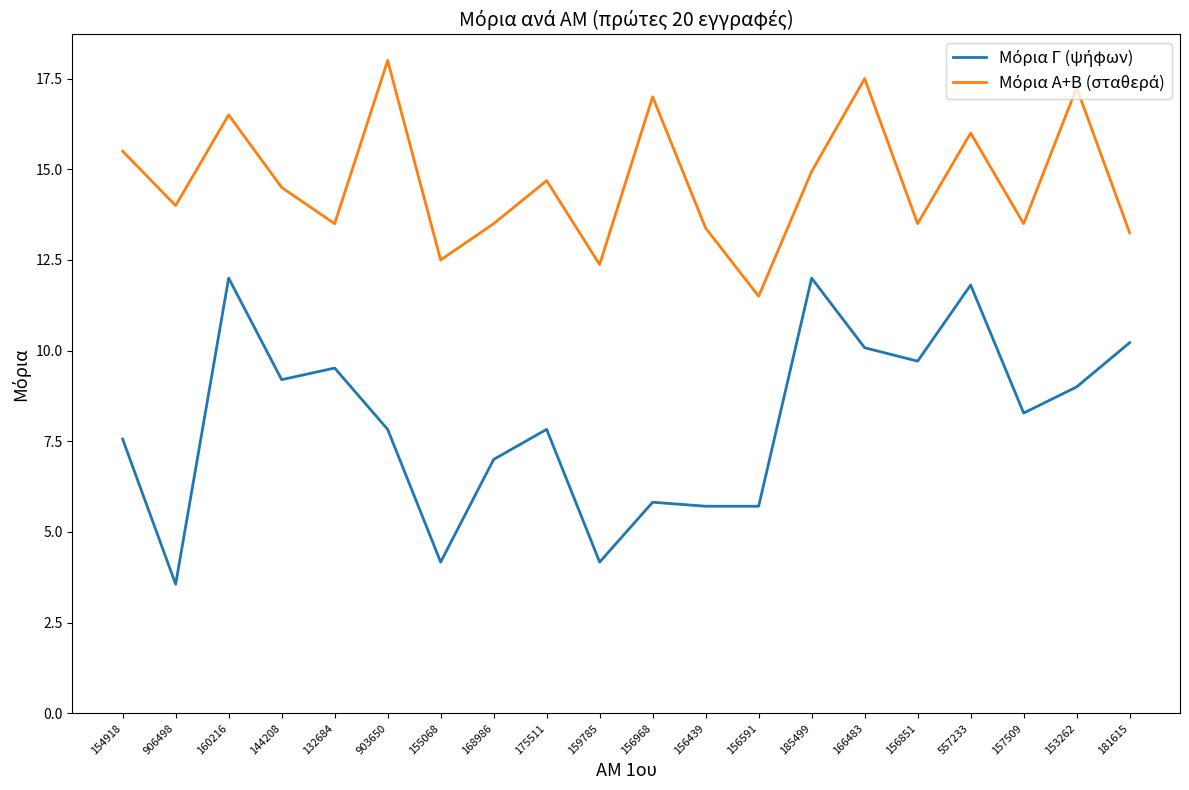

What is the difference between the highest and lowest values at 157509?

5.2